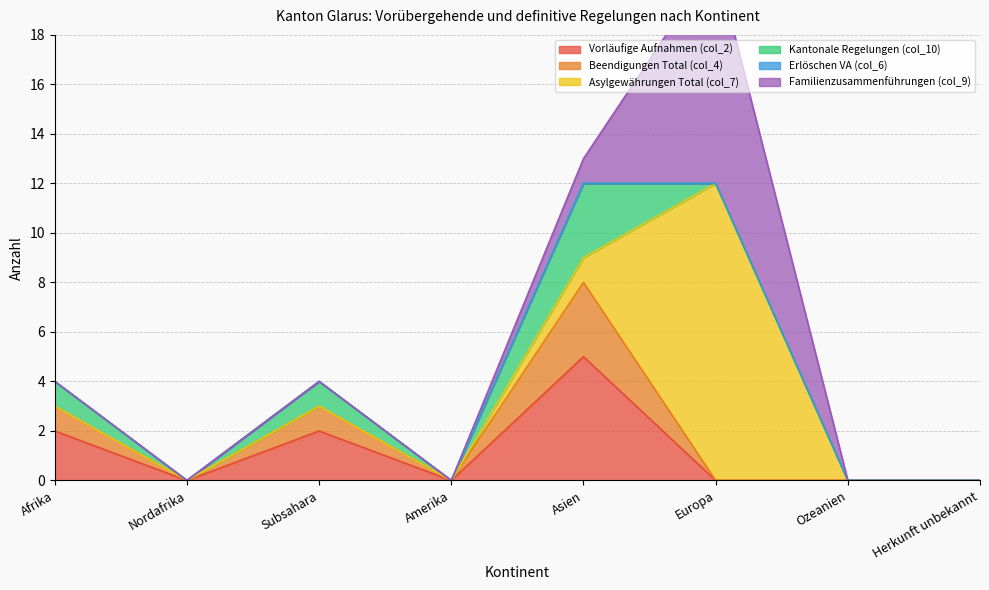

List the labels in order of Asylgewährungen Total (col_7) value, smallest first.

Afrika, Nordafrika, Subsahara, Amerika, Ozeanien, Herkunft unbekannt, Asien, Europa